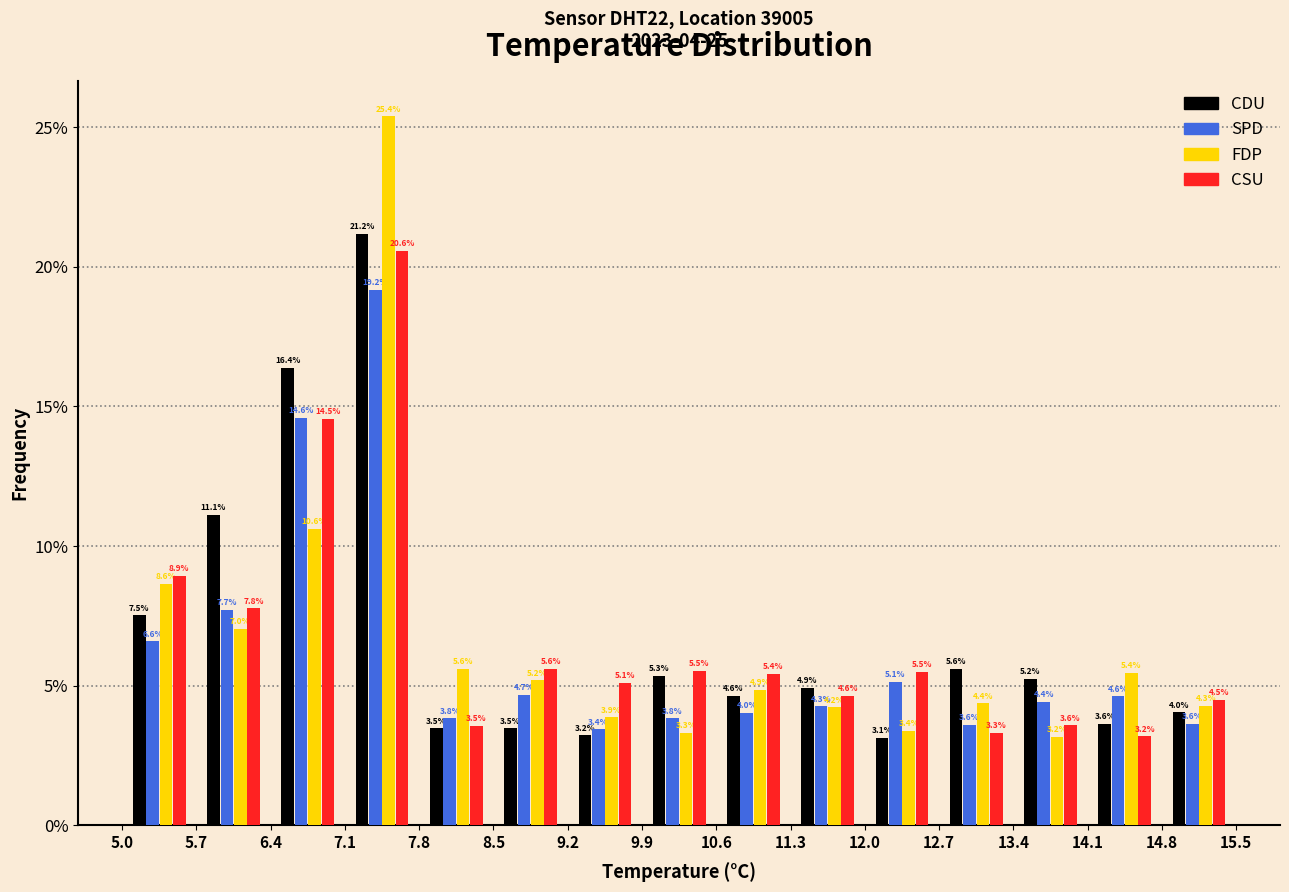

What is the height of the SPD bar covering 10.6 to 11.3 on the x-axis?

4.0